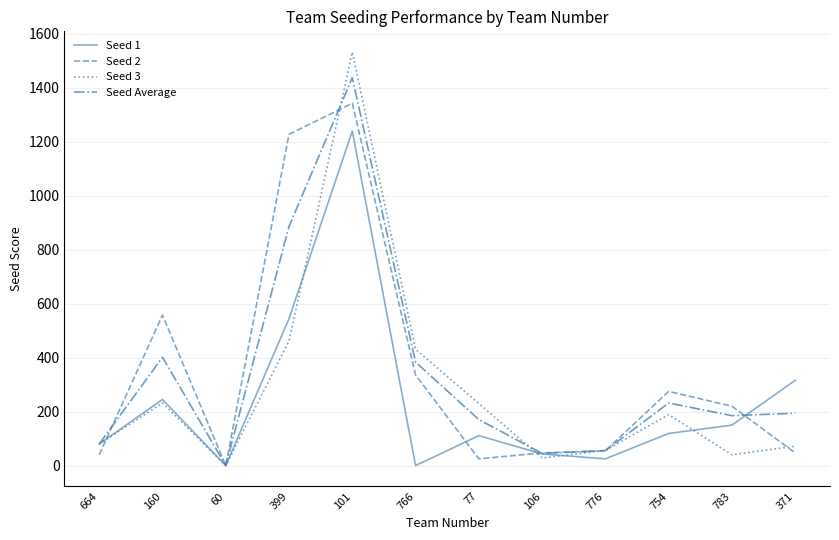

At which category is the sum across all series the highest?

101